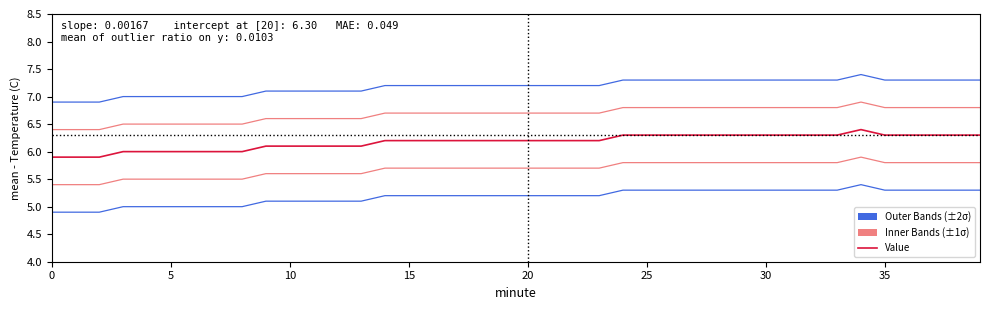

True or false: Lower Band 2 has a value of 5.3 at 28.

True